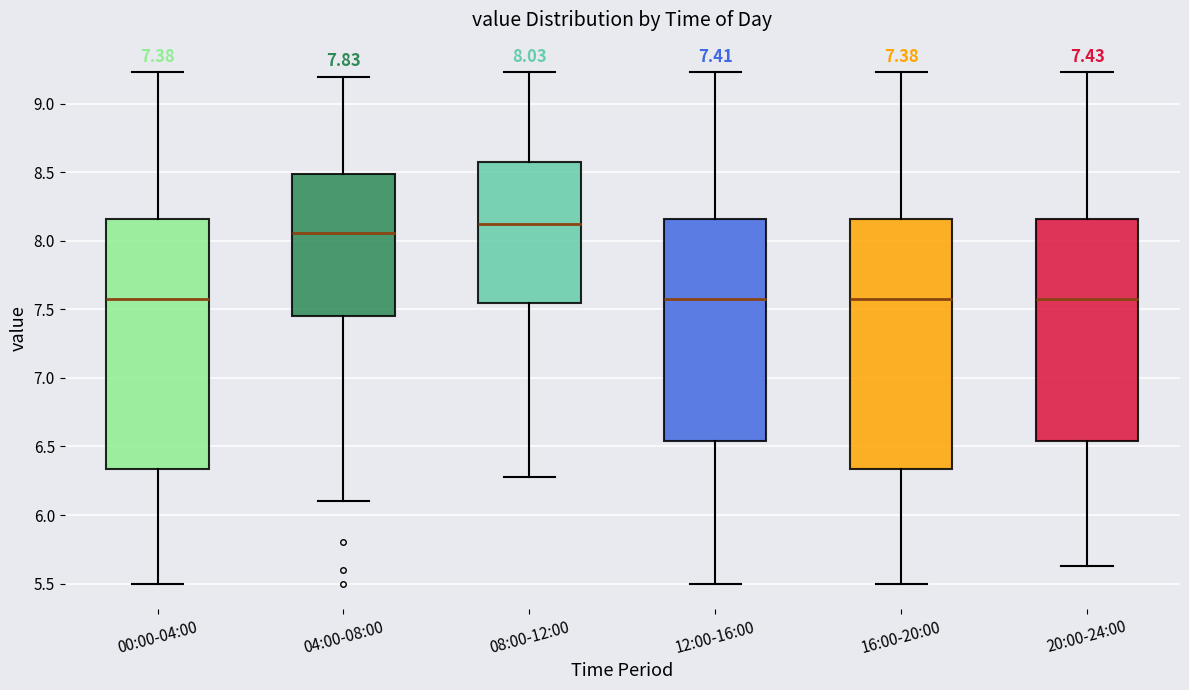

Which box has the highest median line?

08:00-12:00